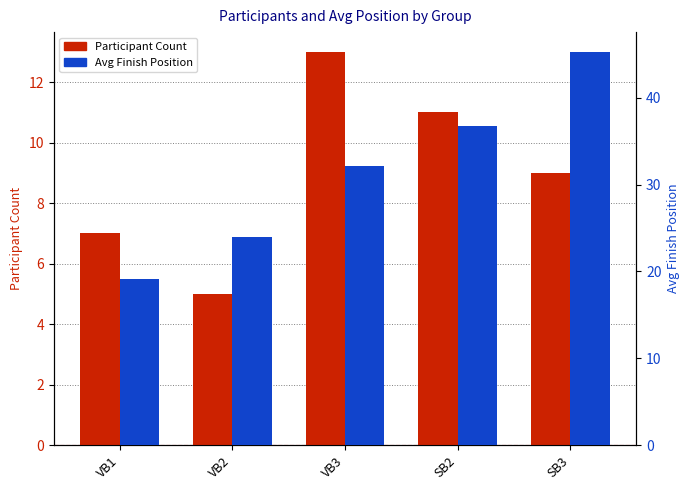

What is the label of the 4th bar from the left?

SB2